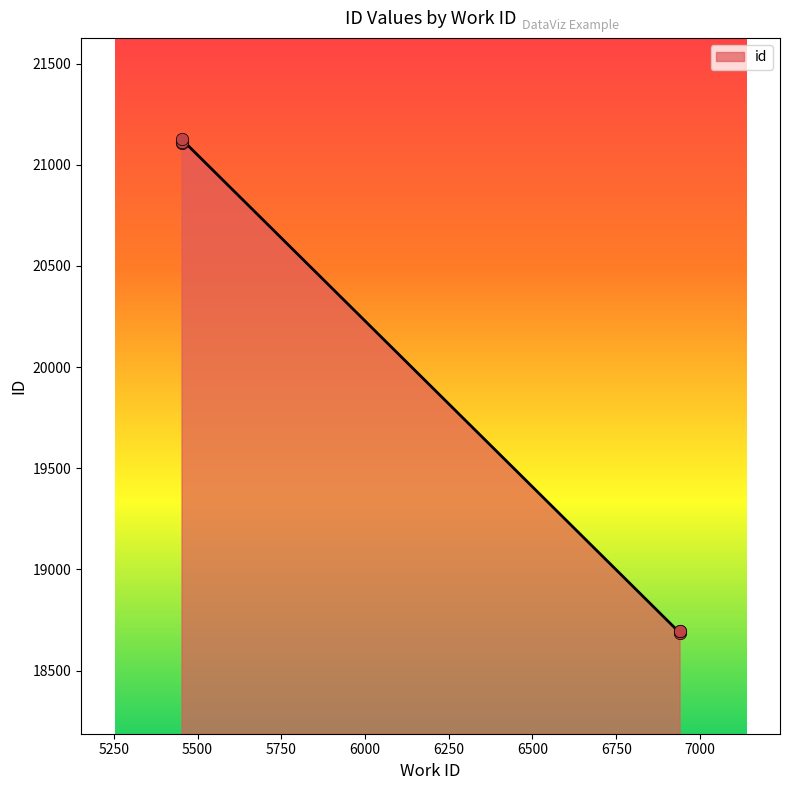

Approximately how many times larger is the value at 5452 compared to 5452?

1.0